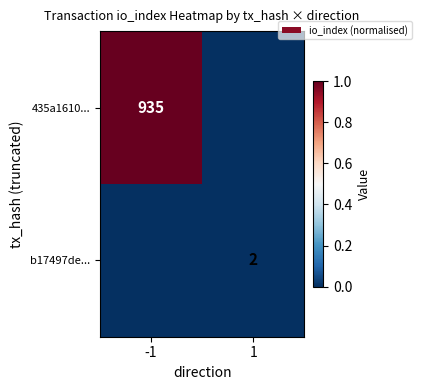

The b17497de... series shows 2 at 1. True or false?

True